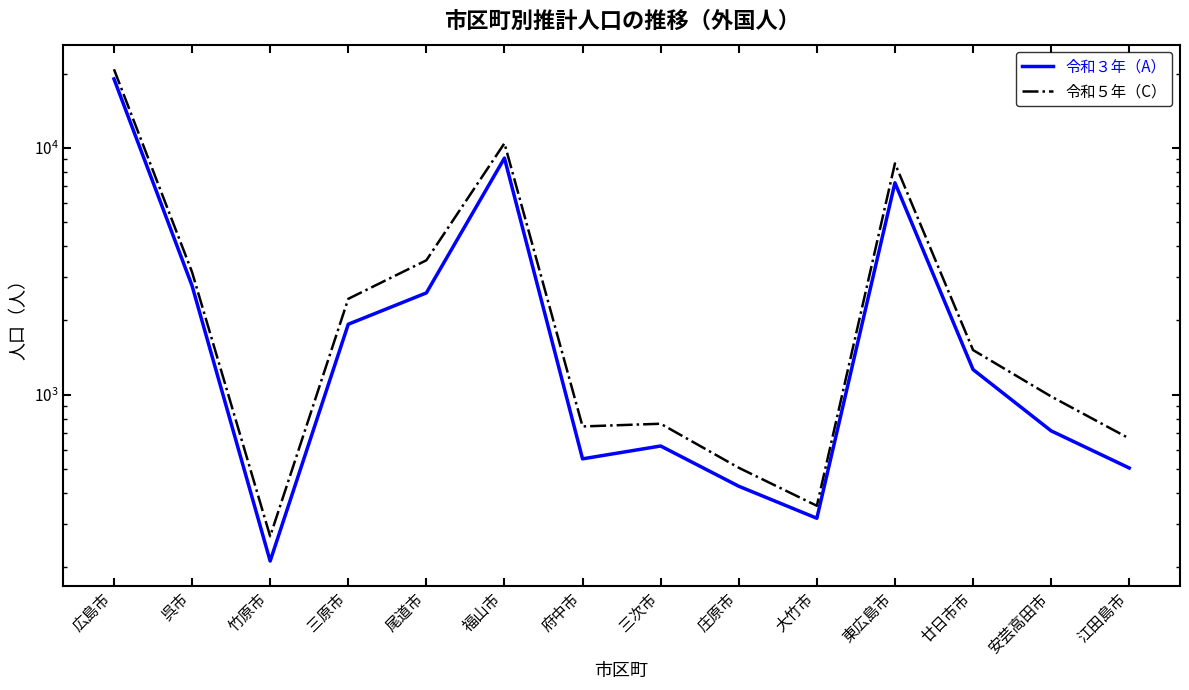

How many interior local valleys does the 令和５年（C） series have?

3